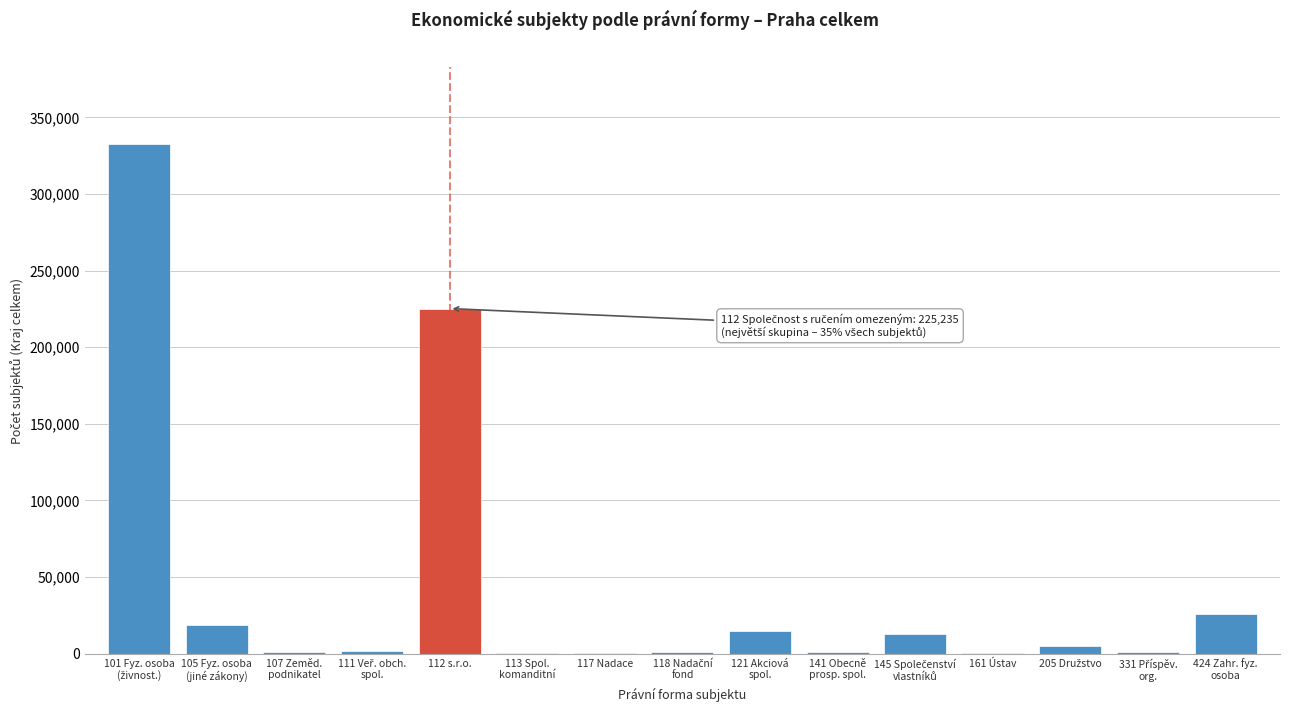

What is the maximum value shown in the chart?

332753